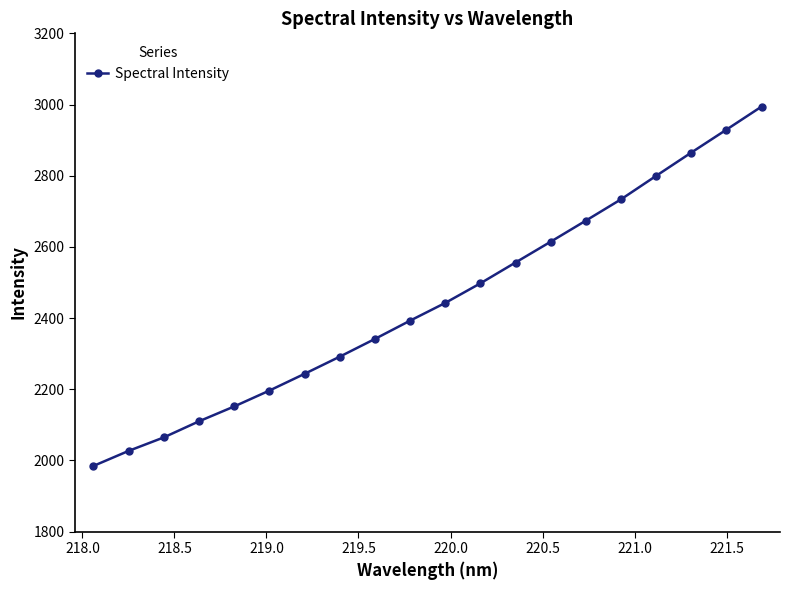

What is the minimum value shown in the chart?

1984.2